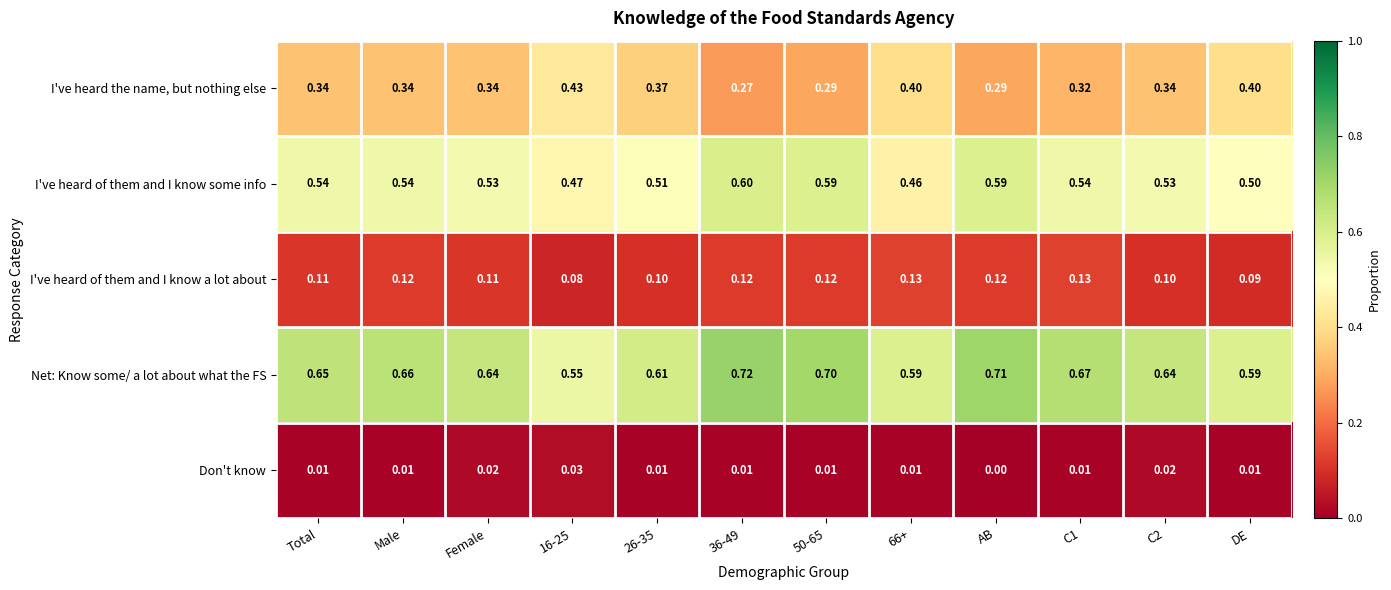

Which category has the lowest value across all series?

AB